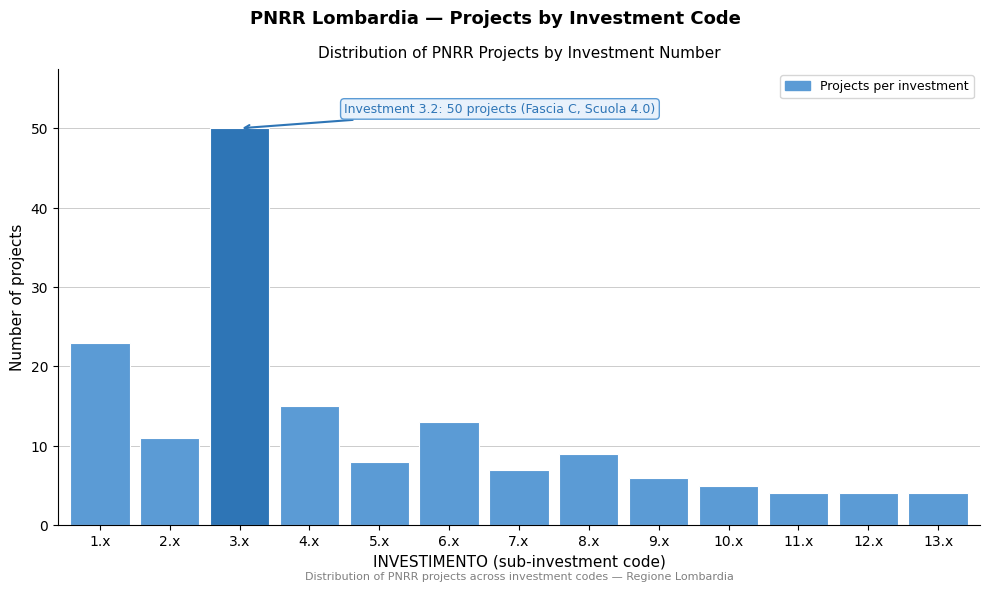

Reading right to left, transcribe all the data shown in this chart.

4	4	4	5	6	9	7	13	8	15	50	11	23